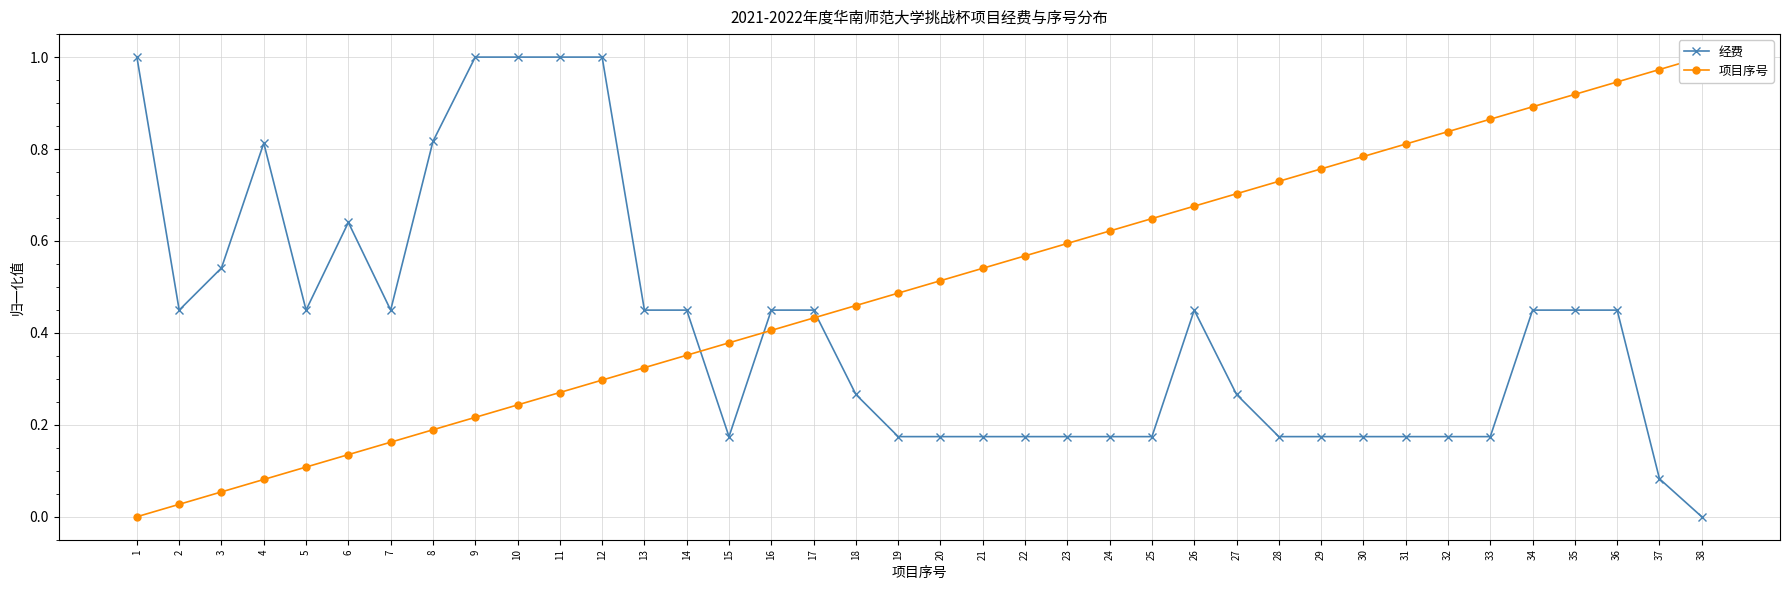

How many categories are shown in the chart?

38